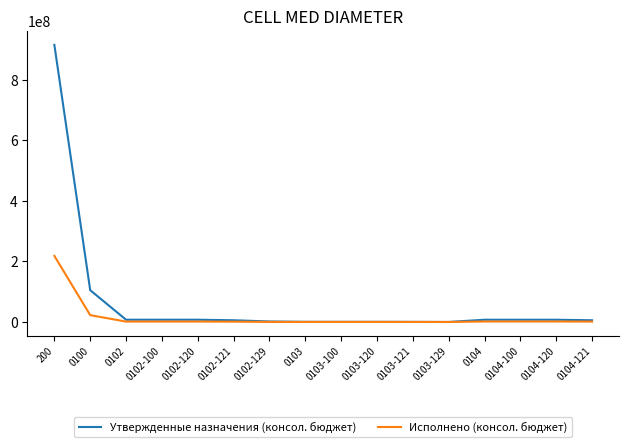

Rank the series by their average value, from lowest to highest.

Исполнено (консол. бюджет), Утвержденные назначения (консол. бюджет)